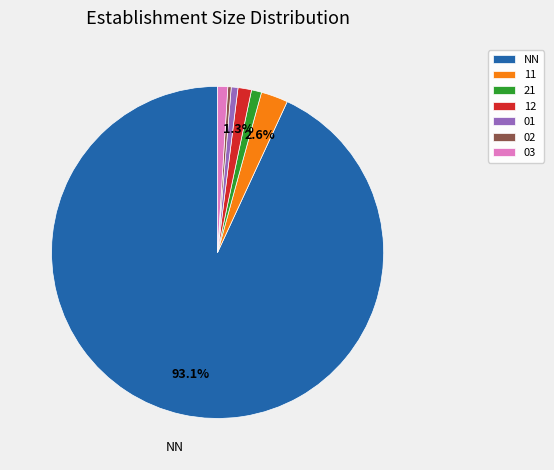

Is it true that 21 is 1% of the pie?

True